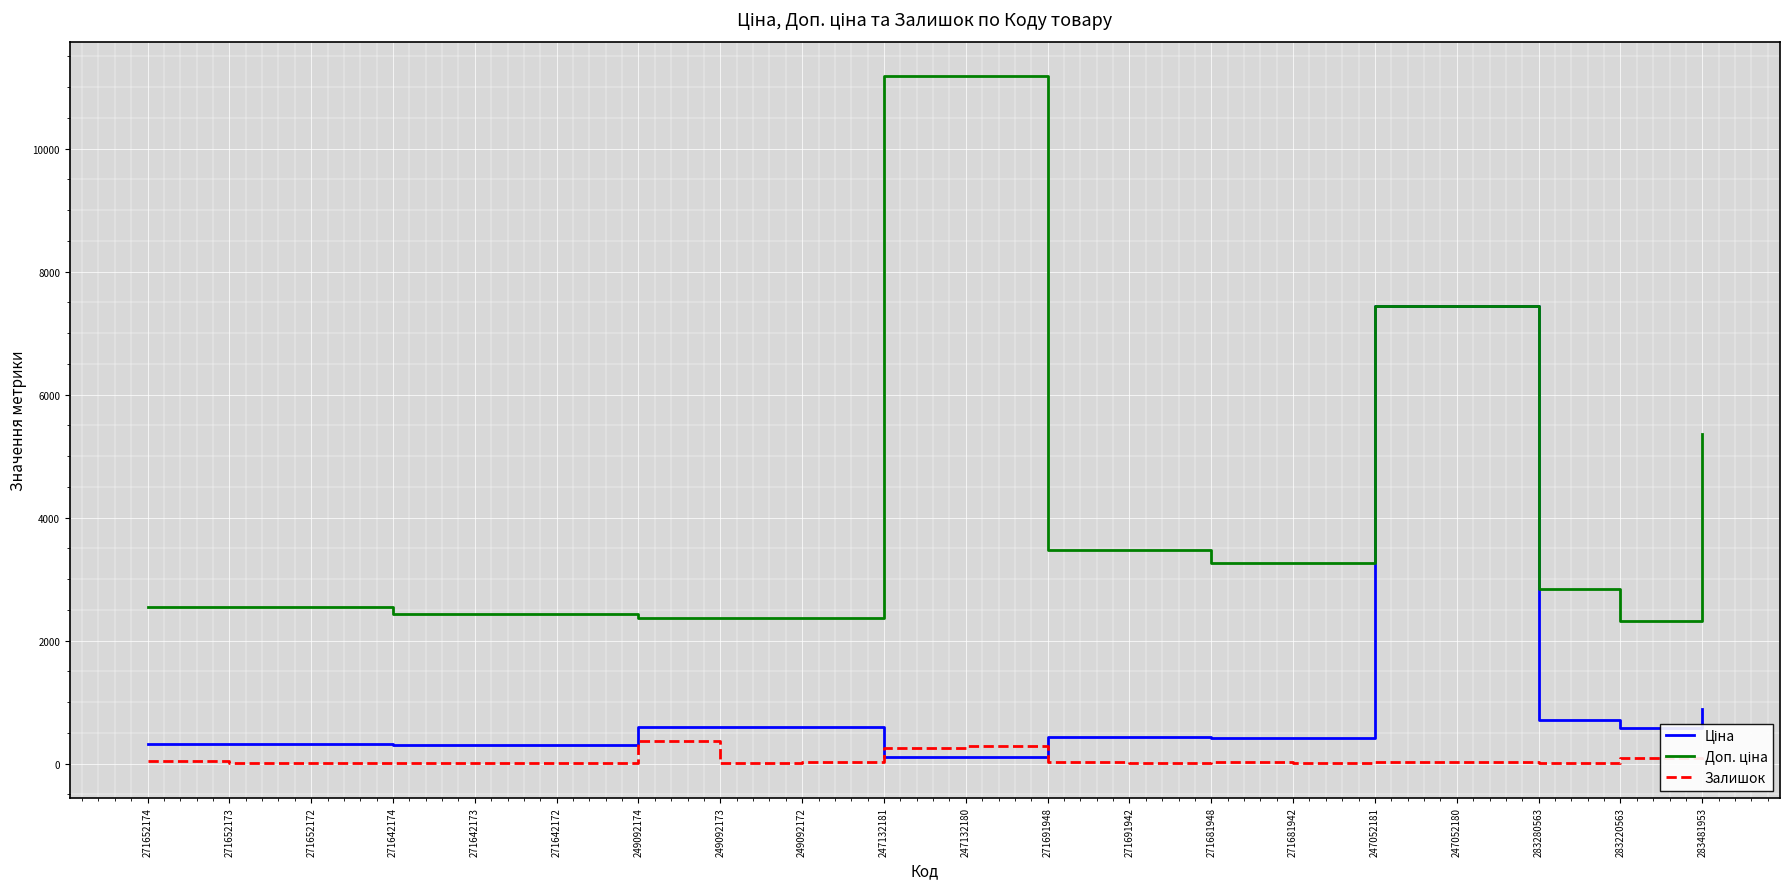

The Залишок series shows 5.0 at 271642172. True or false?

True